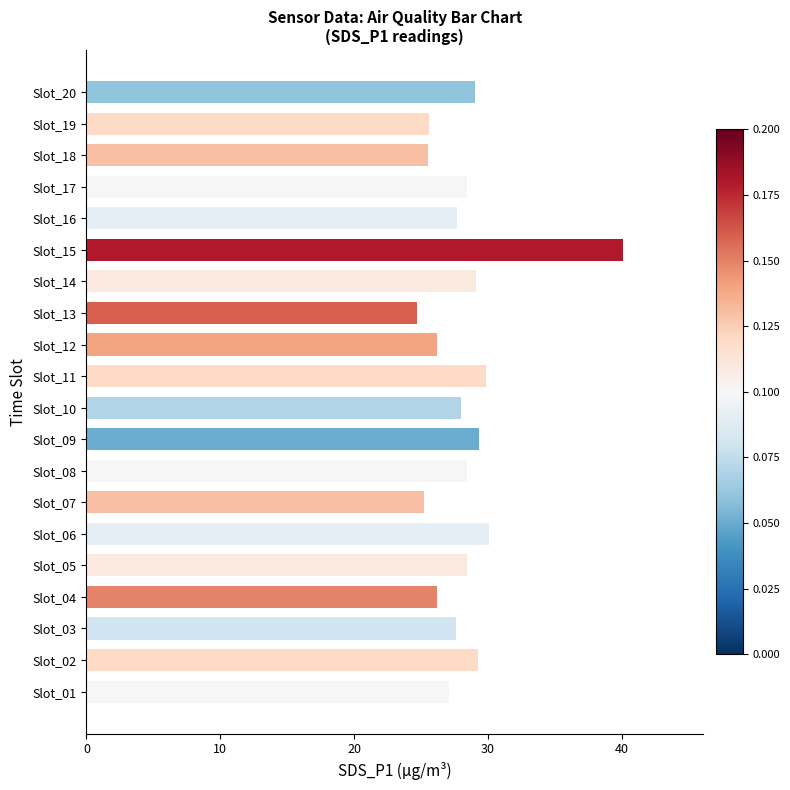

What is the minimum value shown in the chart?

24.7